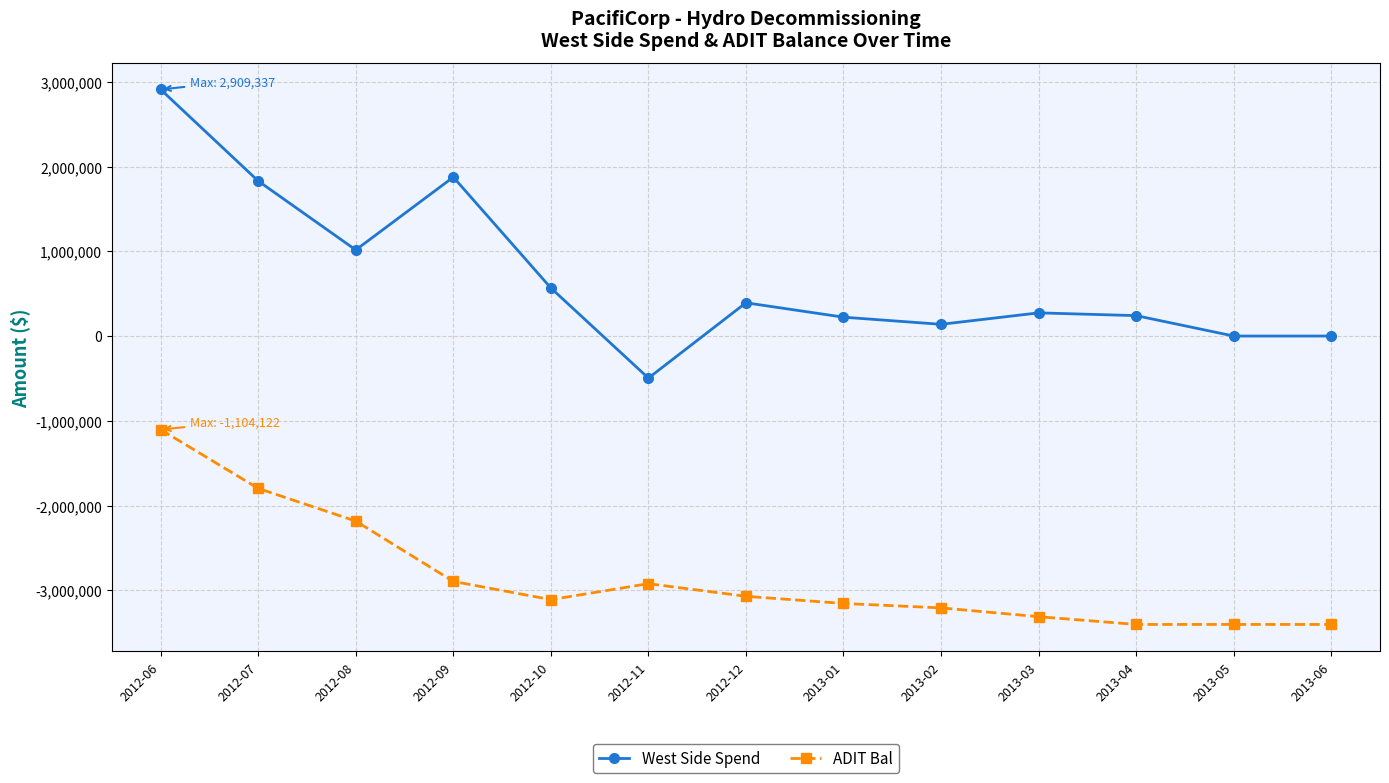

Which series has the largest total across all categories?

West Side Spend